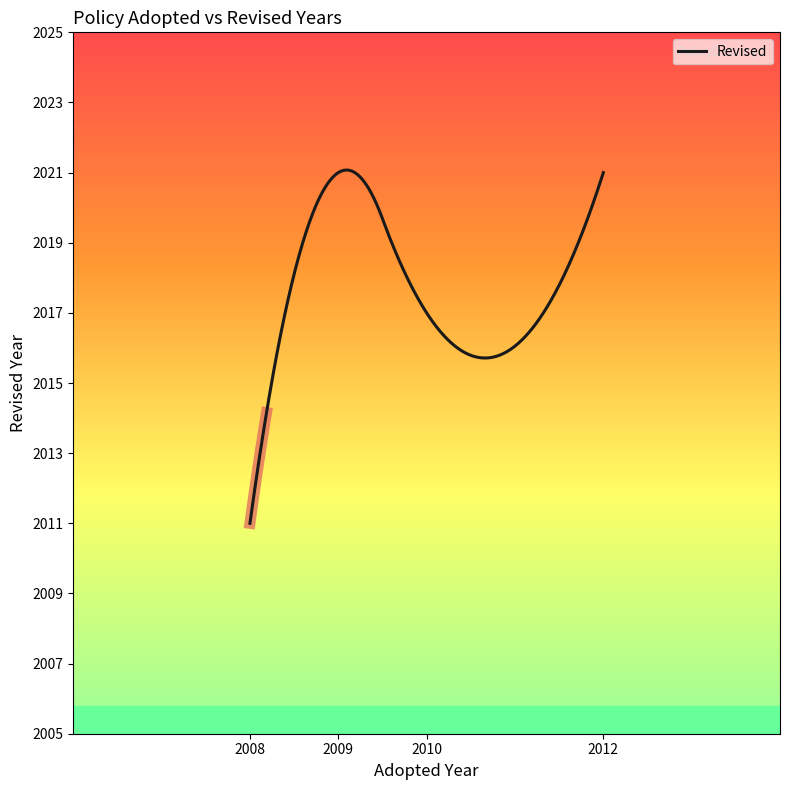

What is the minimum value for Revised?

2011.0